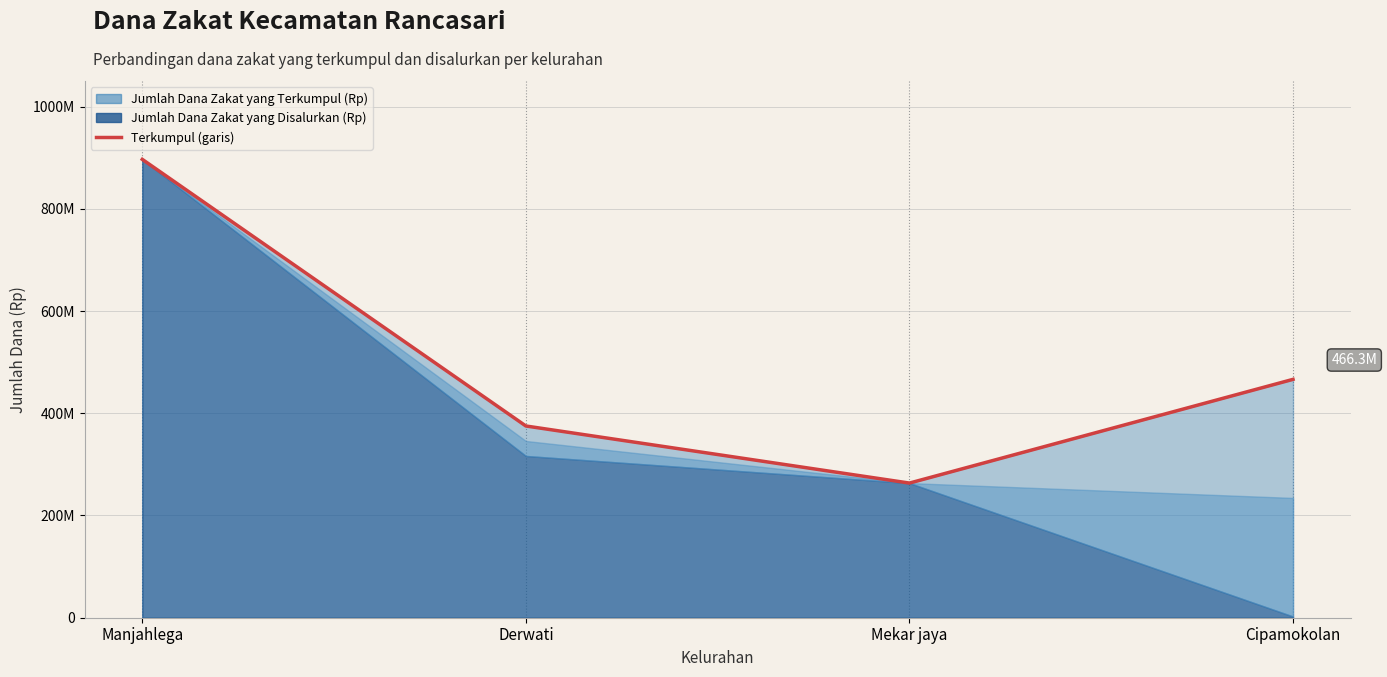

What is the minimum value shown in the chart?

263414227